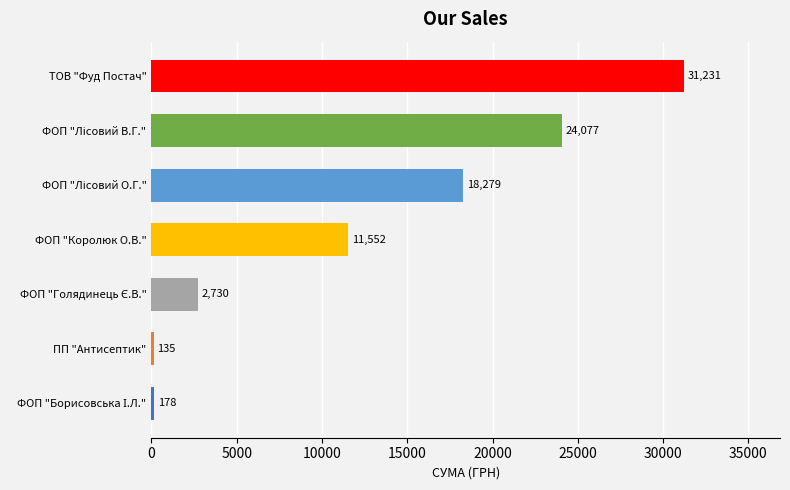

What is the sum of all values?

88182.0